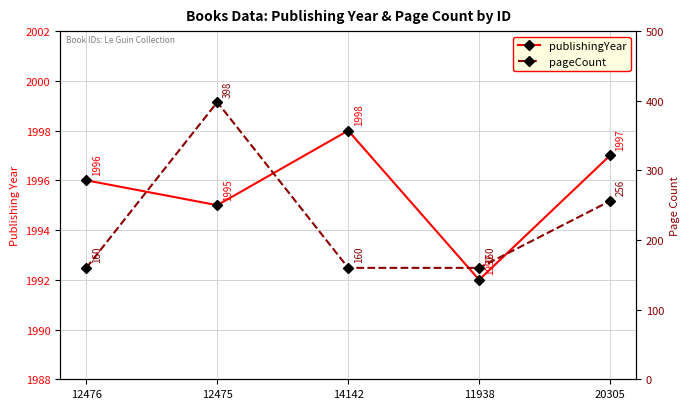

Which category has the highest value across all series?

14142